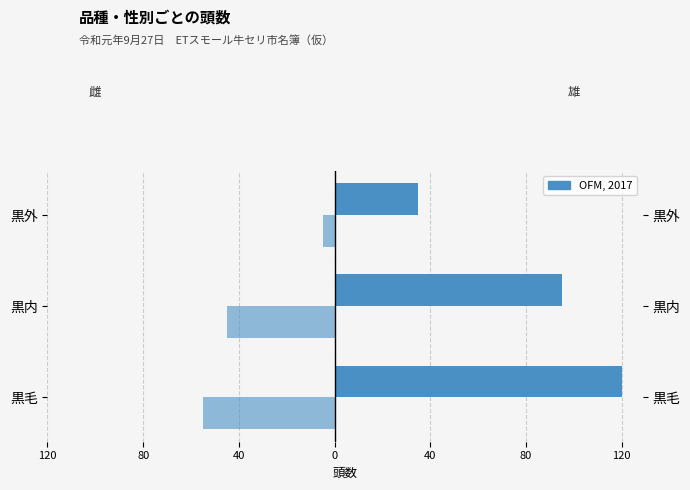

True or false: 雄 has a value of 120 at 黒毛.

True